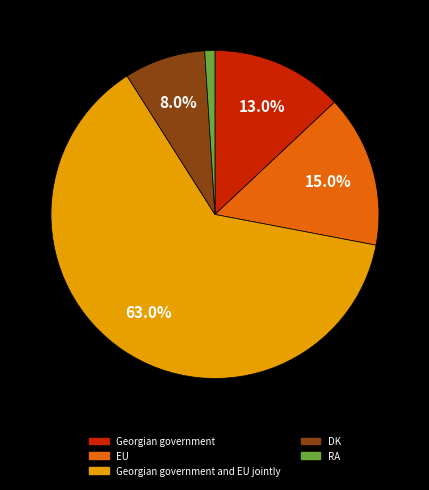

Is there a majority slice in this chart?

Yes